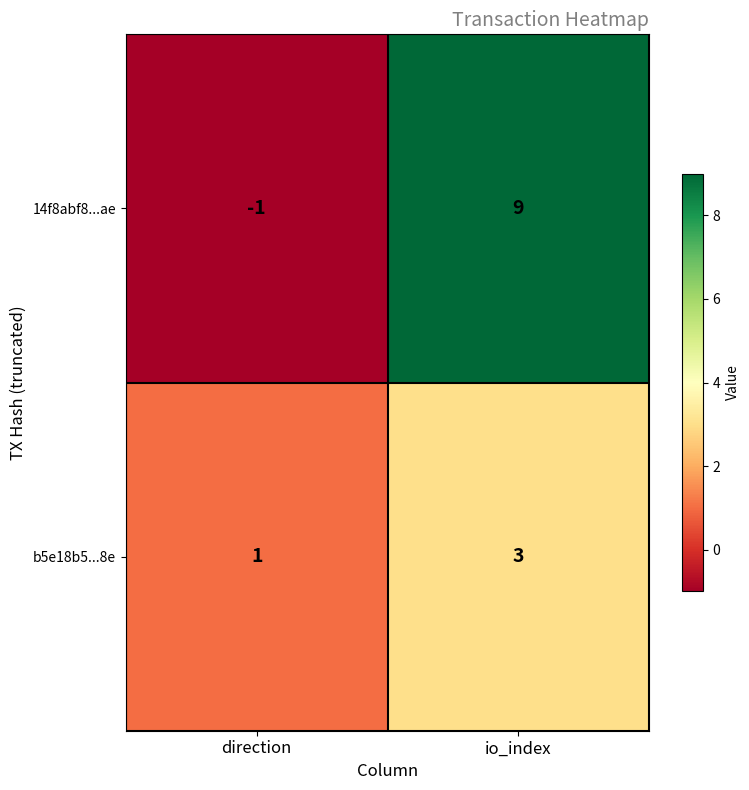

Reading left to right, what are all the values shown in this chart?

14f8abf8...ae: direction=-1	io_index=9
b5e18b5...8e: direction=1	io_index=3